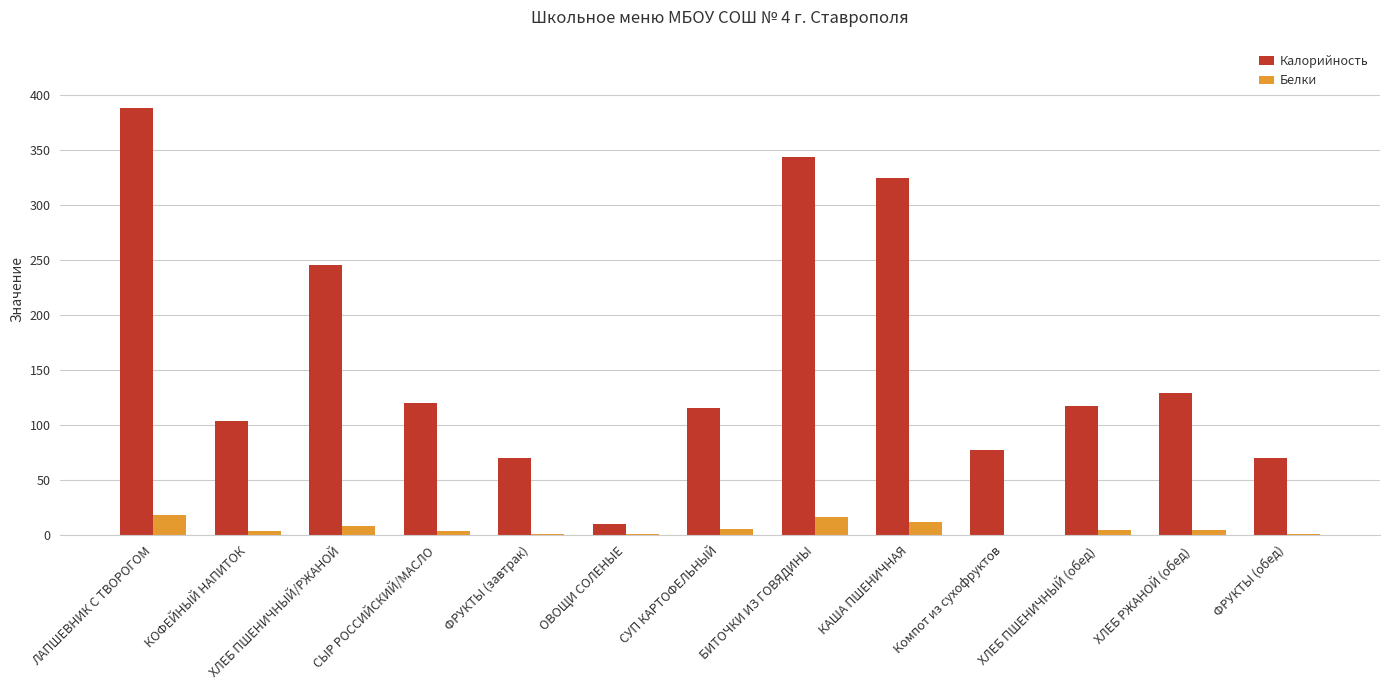

Is it true that Белки equals 17.7 at ЛАПШЕВНИК С ТВОРОГОМ?

True